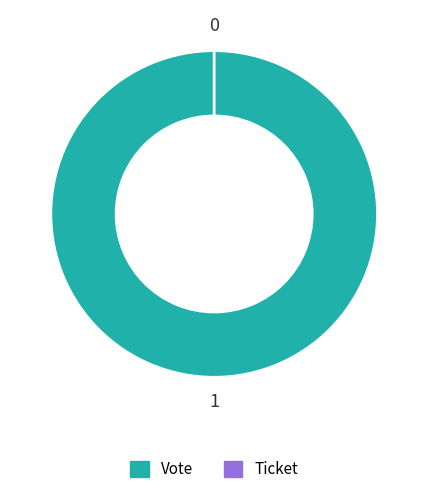

Which slice is the smallest?

Ticket